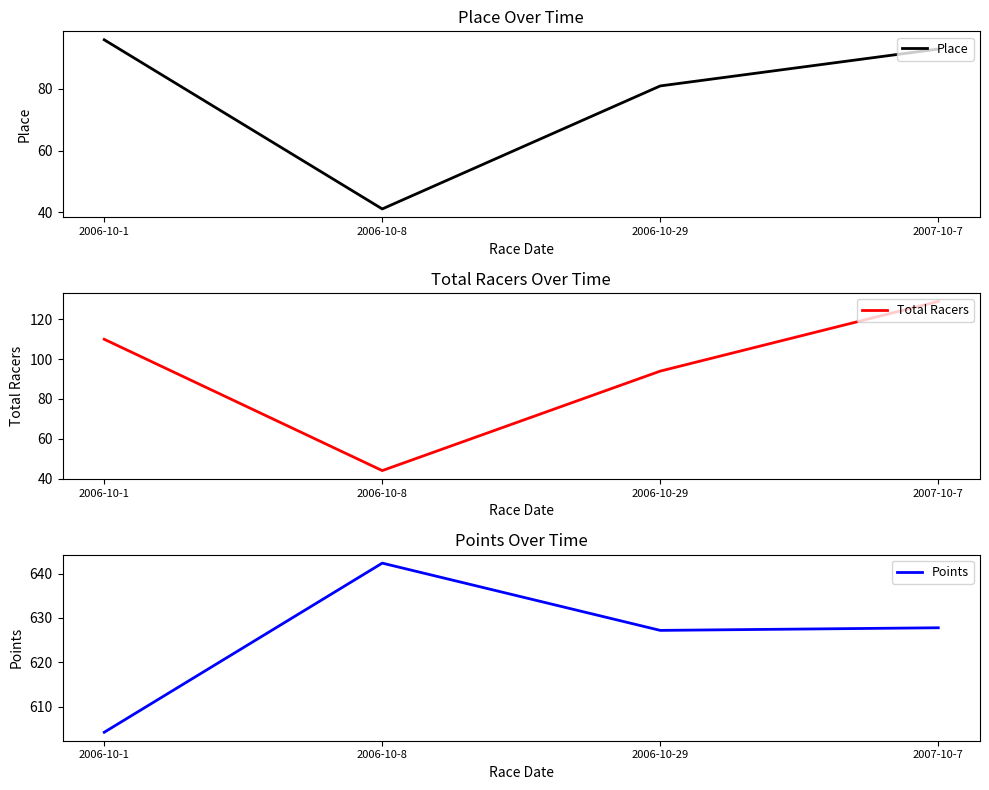

Rank the categories by Place value from highest to lowest.

2006-10-1, 2007-10-7, 2006-10-29, 2006-10-8